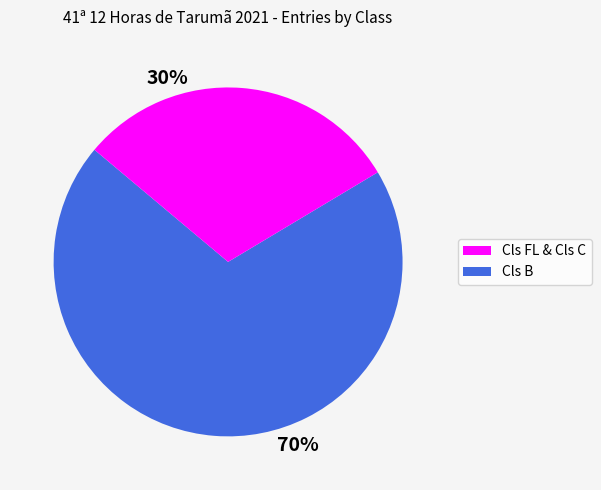

To the nearest percent, what is the average slice percentage?

50%